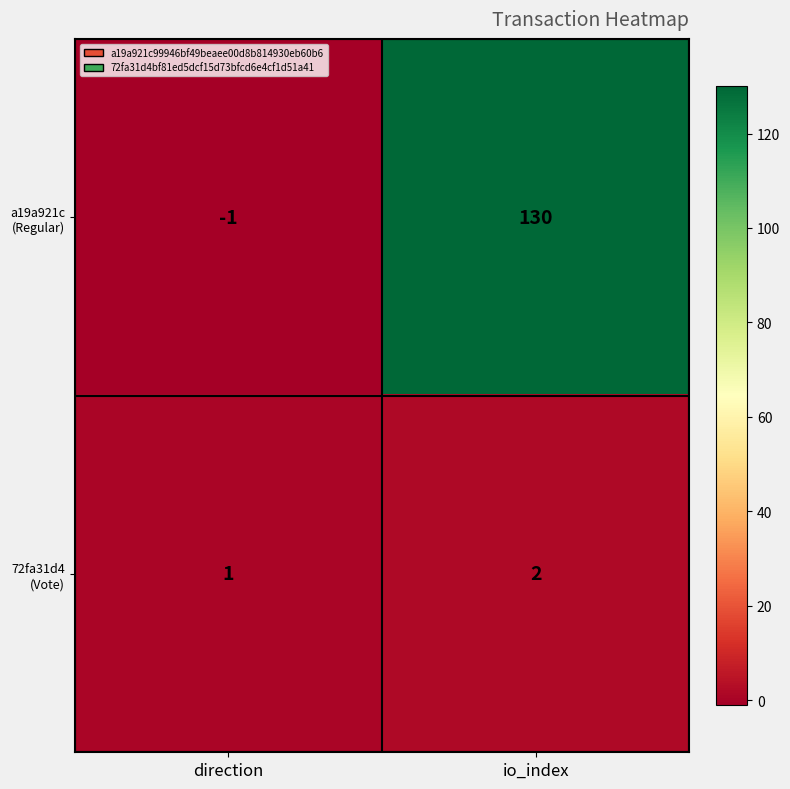

Which category has the highest value across all series?

io_index